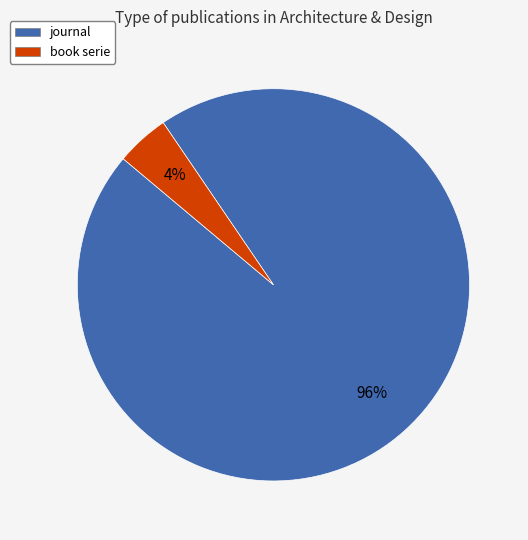

How many slices are in this pie chart?

2